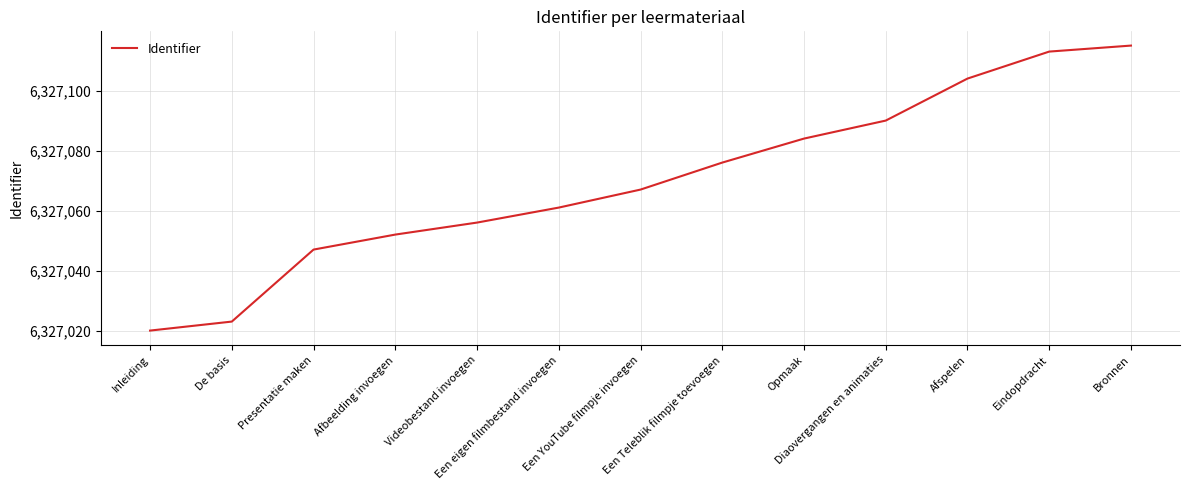

What is the ratio of the value at Bronnen to the value at Een YouTube filmpje invoegen?

1.0